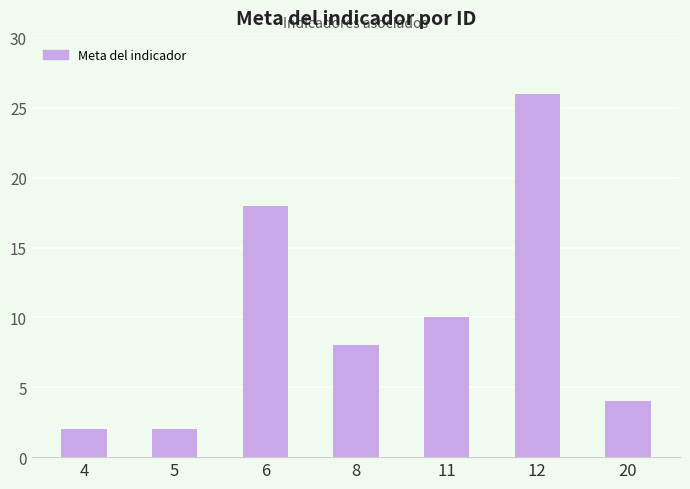

The chart shows a value of 10 at 11. True or false?

True